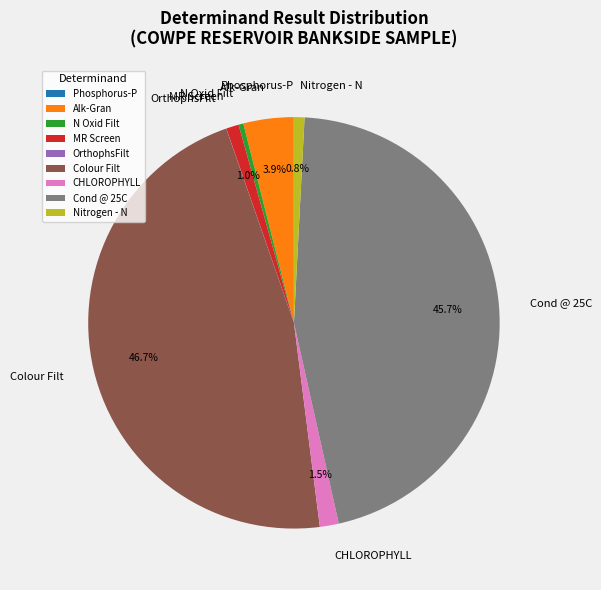

Does any single category account for the majority?

No